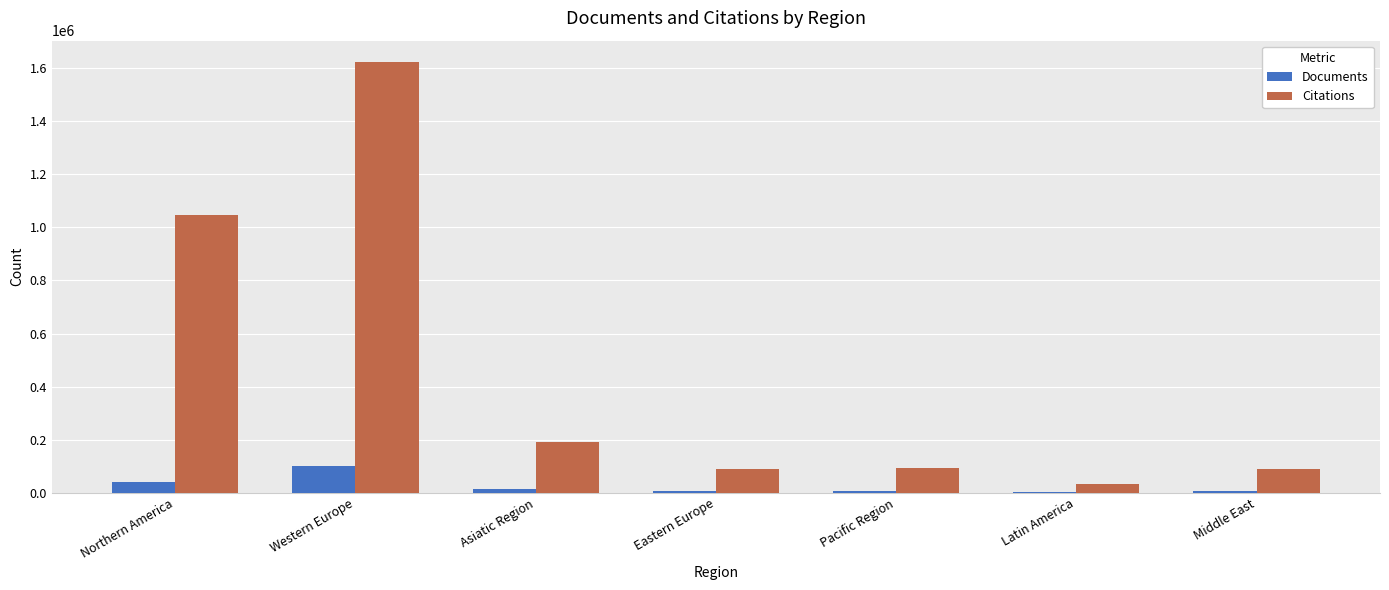

What are all the series names shown in the legend?

Documents, Citations